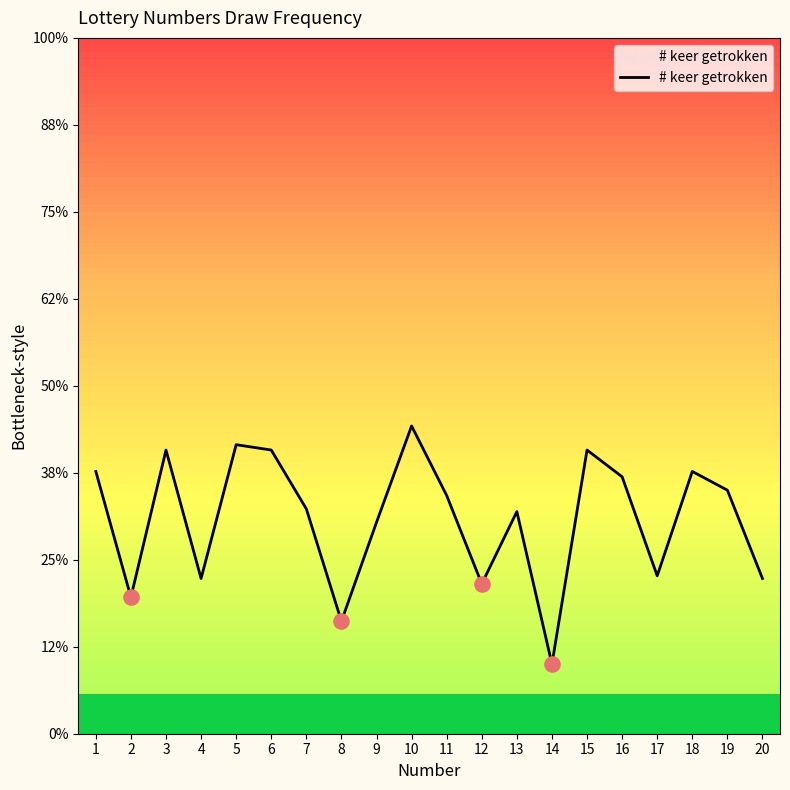

Between 8 and 14, which is larger?

8